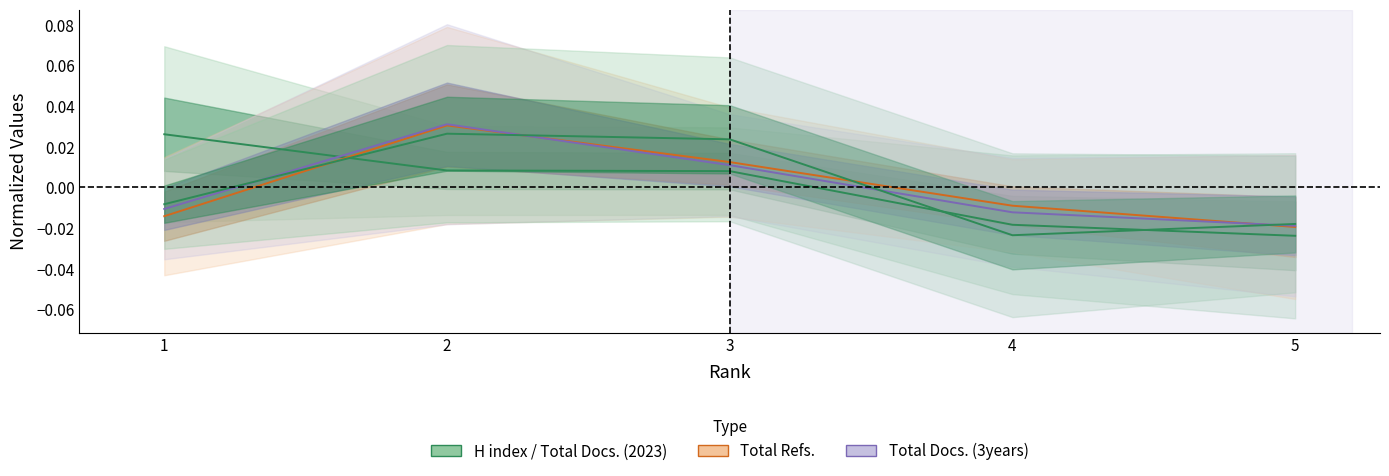

Is this an area chart (filled region under the line)?

No